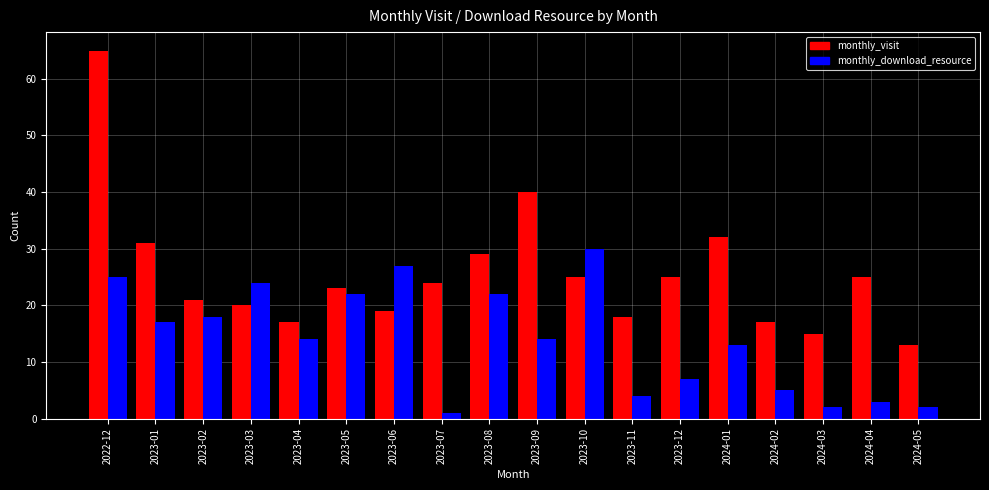

Is the value of monthly_visit at 2024-05 greater than the value of monthly_download_resource at 2023-01?

No